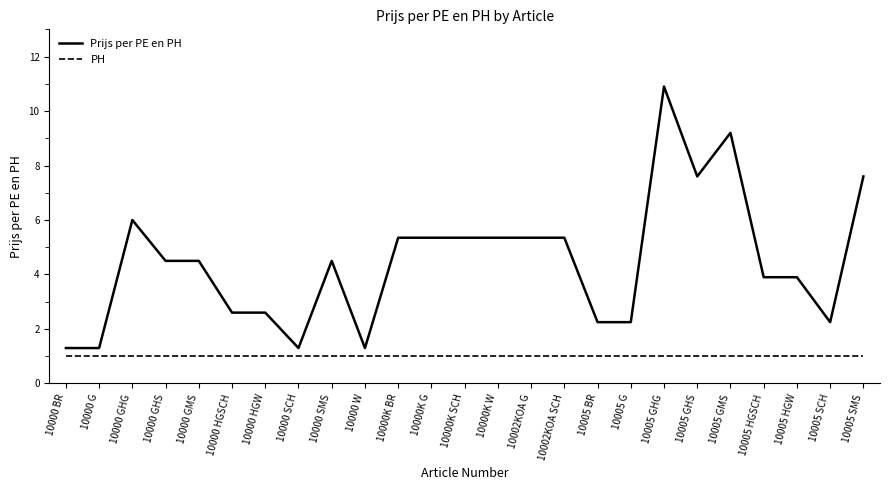

Which series changed the most between 10000 SCH and 10005 GMS?

Prijs per PE en PH